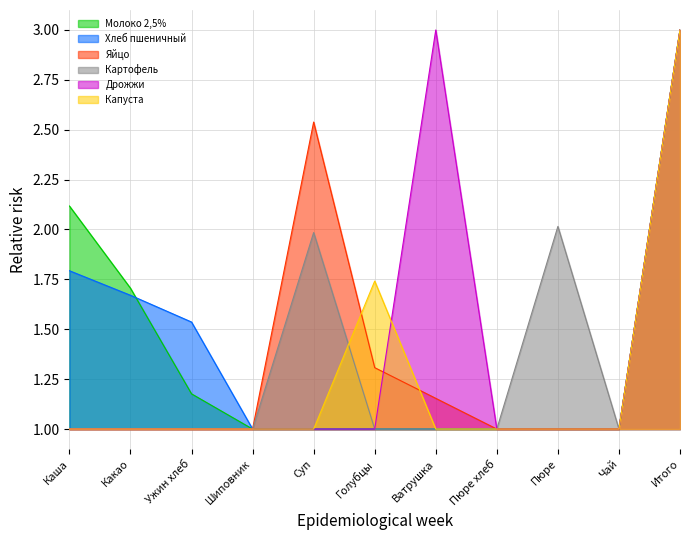

What is the sum of the Капуста values at Пюре and Суп?

2.0